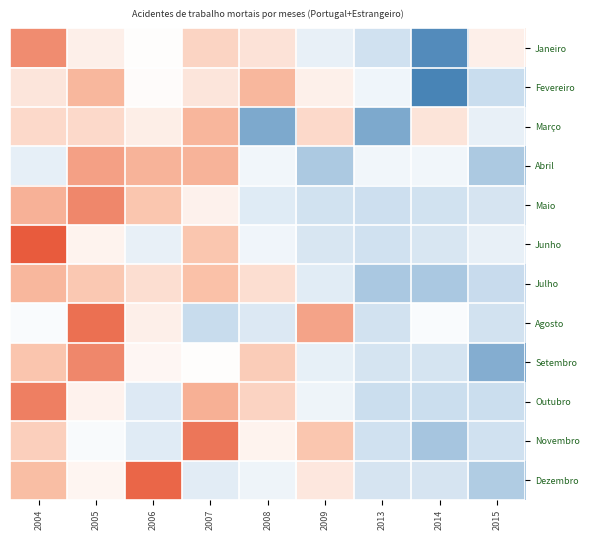

List the series in order of their peak value, lowest first.

Fevereiro, Julho, Março, Abril, Janeiro, Maio, Setembro, Outubro, Novembro, Agosto, Dezembro, Junho